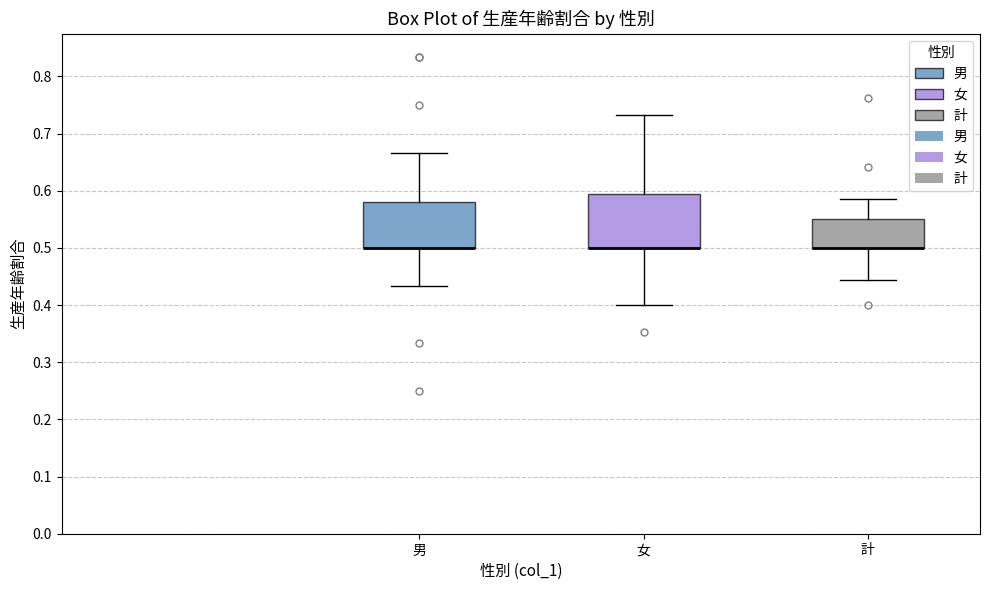

Reading left to right, transcribe this box plot: for each box, give where its median line is, the range the box spans, and where its two whiskers end, as read against the y-axis. The values are not printed on the chart, so give them approximately, as read against the axis.

男: median 0.50 (drawn on the box's lower edge), box 0.50 to 0.58, whiskers 0.43 to 0.67
女: median 0.50 (drawn on the box's lower edge), box 0.50 to 0.60, whiskers 0.40 to 0.73
計: median 0.50 (drawn on the box's lower edge), box 0.50 to 0.55, whiskers 0.44 to 0.59